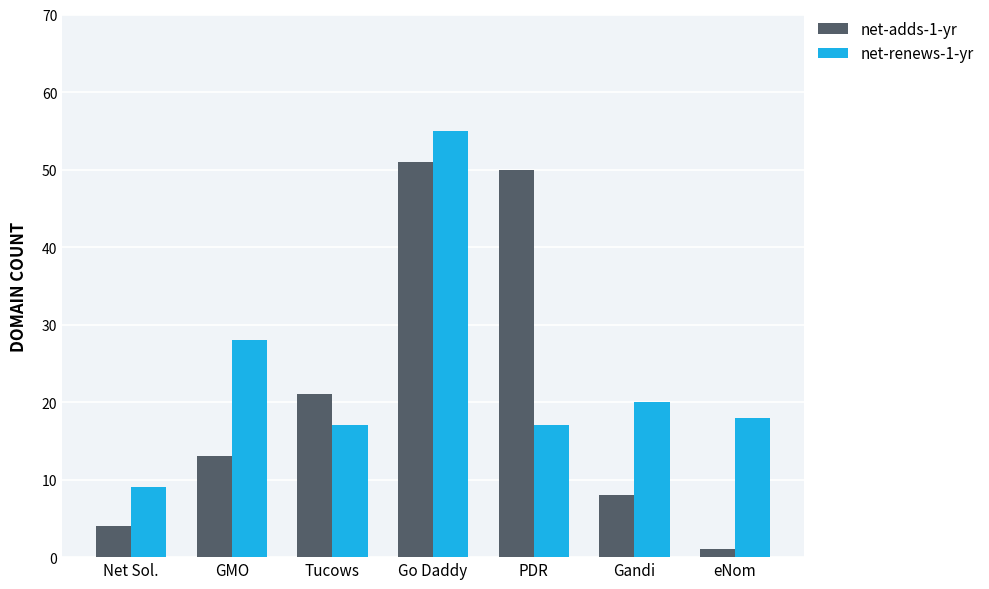

Which label corresponds to the smallest value in the chart?

eNom